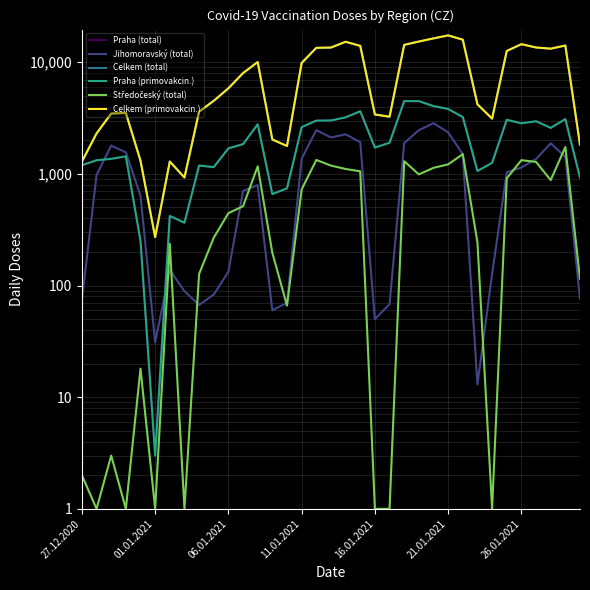

In Středočeský (total), how many points are lower than both neighbors (excluding endpoints)?

8